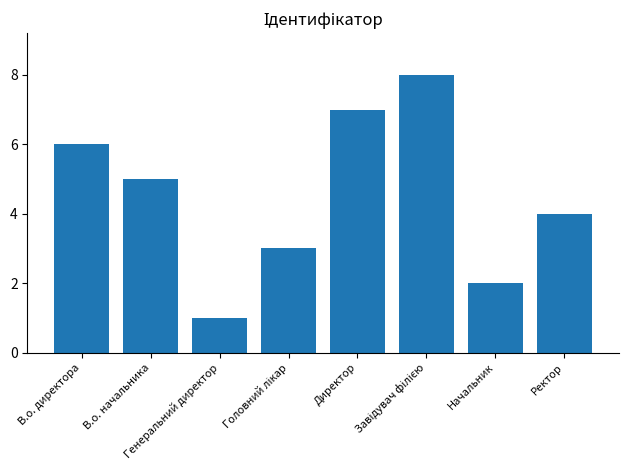

Approximately how many times larger is the value at Ректор compared to Начальник?

2.0